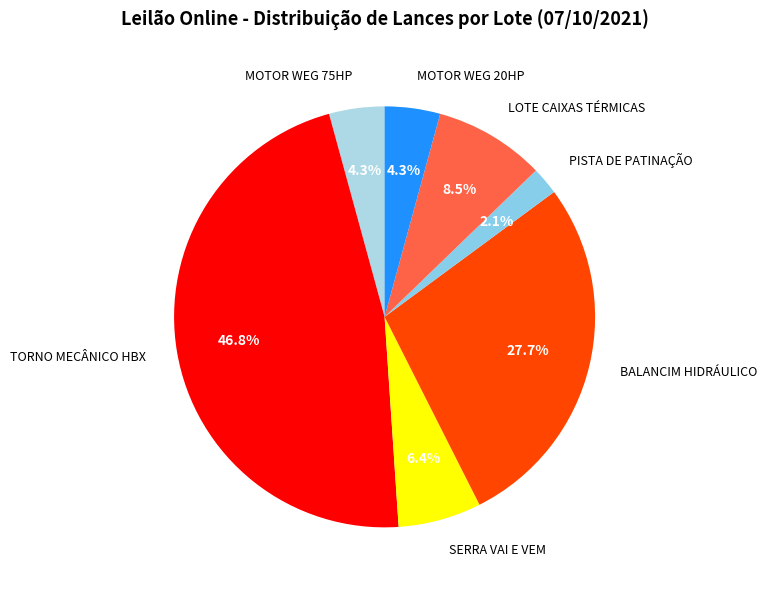

What is the ratio of the value at LOTE CAIXAS TÉRMICAS to the value at BALANCIM HIDRÁULICO?

0.3